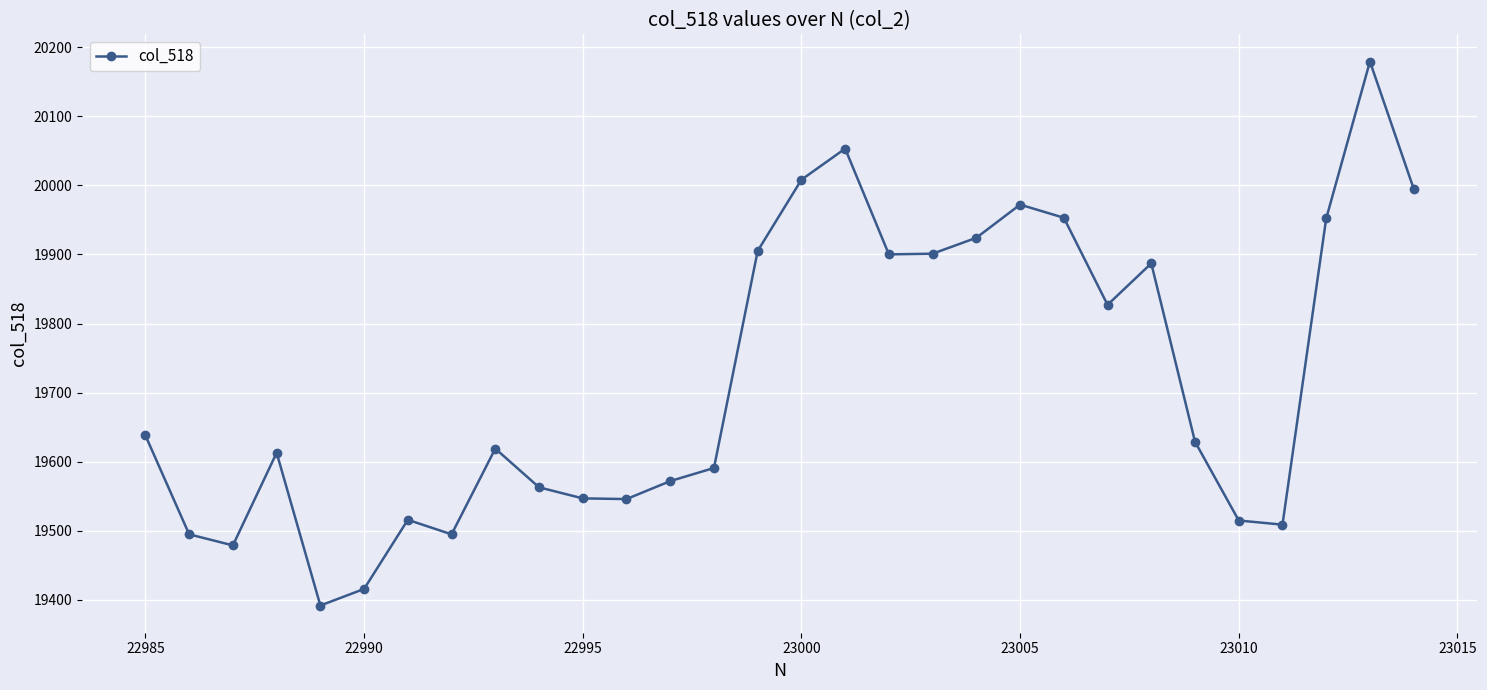

What is the sum of all values?

591591